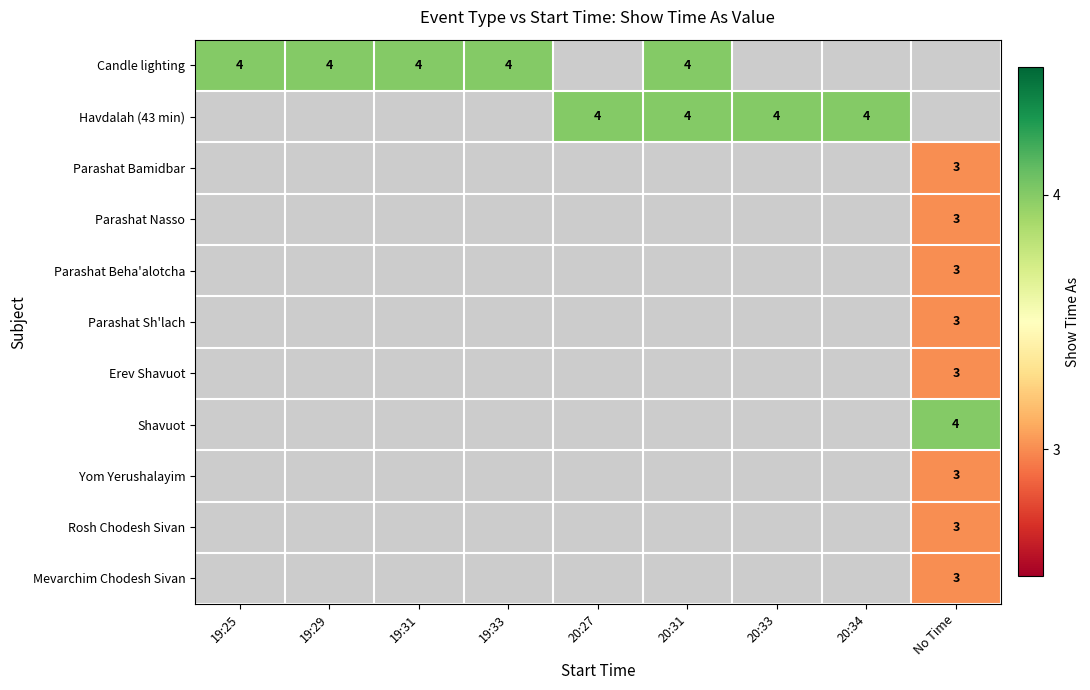

True or false: Havdalah (43 min) has a value of 7 at 20:31.

False